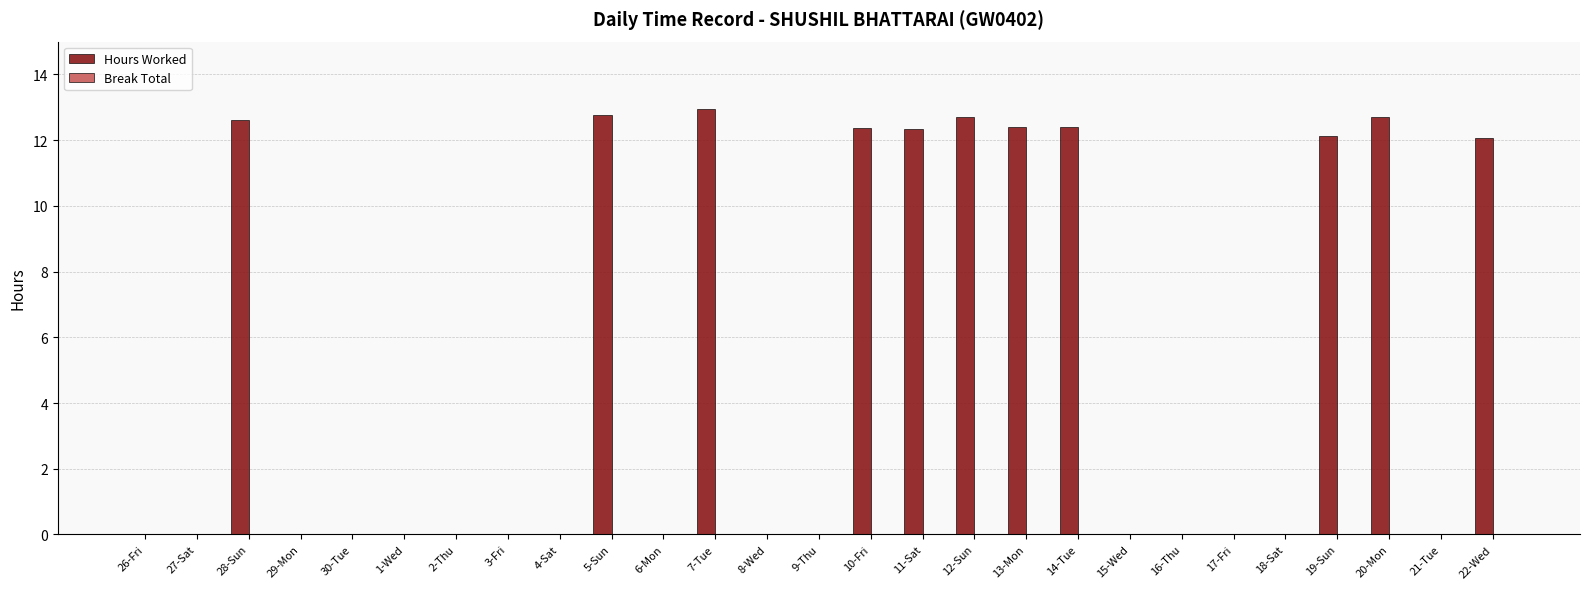

What is the maximum value shown in the chart?

13.0